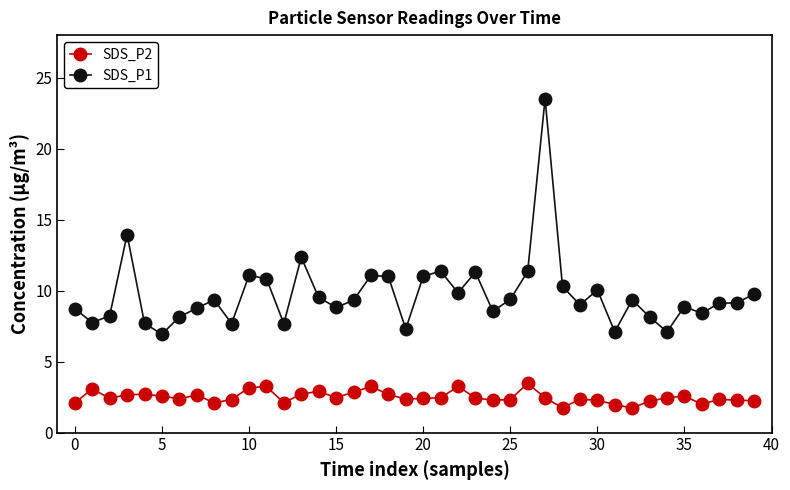

How many series are shown in this chart?

2